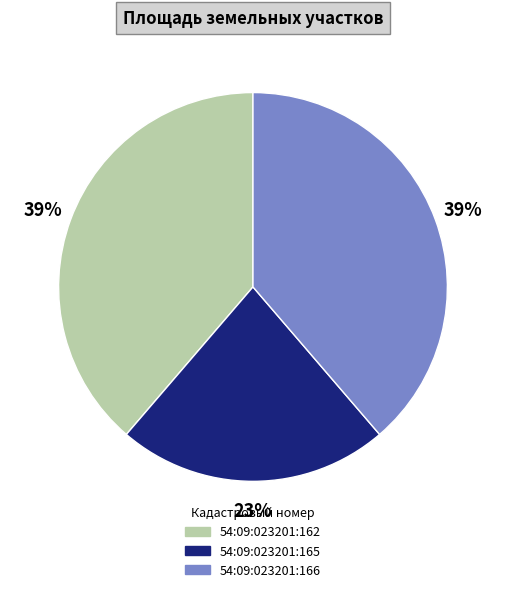

What is the smallest slice in the pie chart?

54:09:023201:165